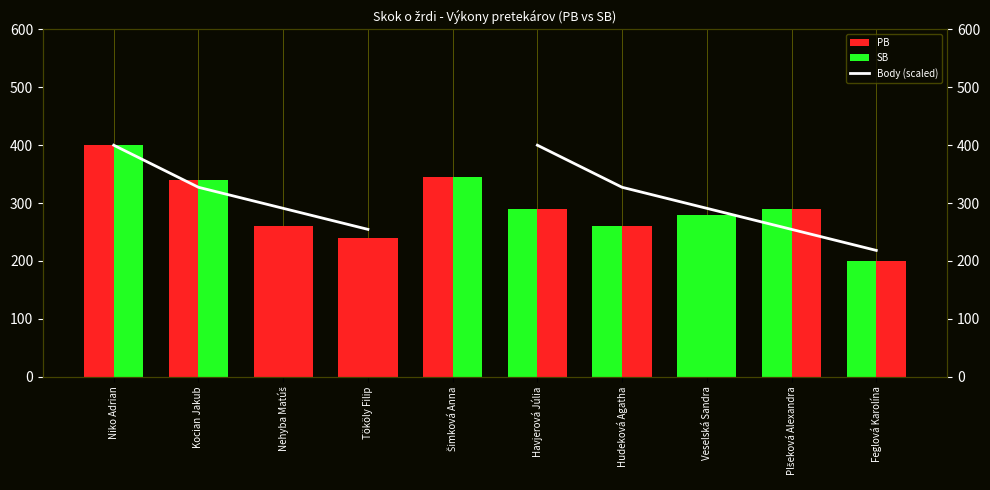

How many categories are shown in the chart?

10